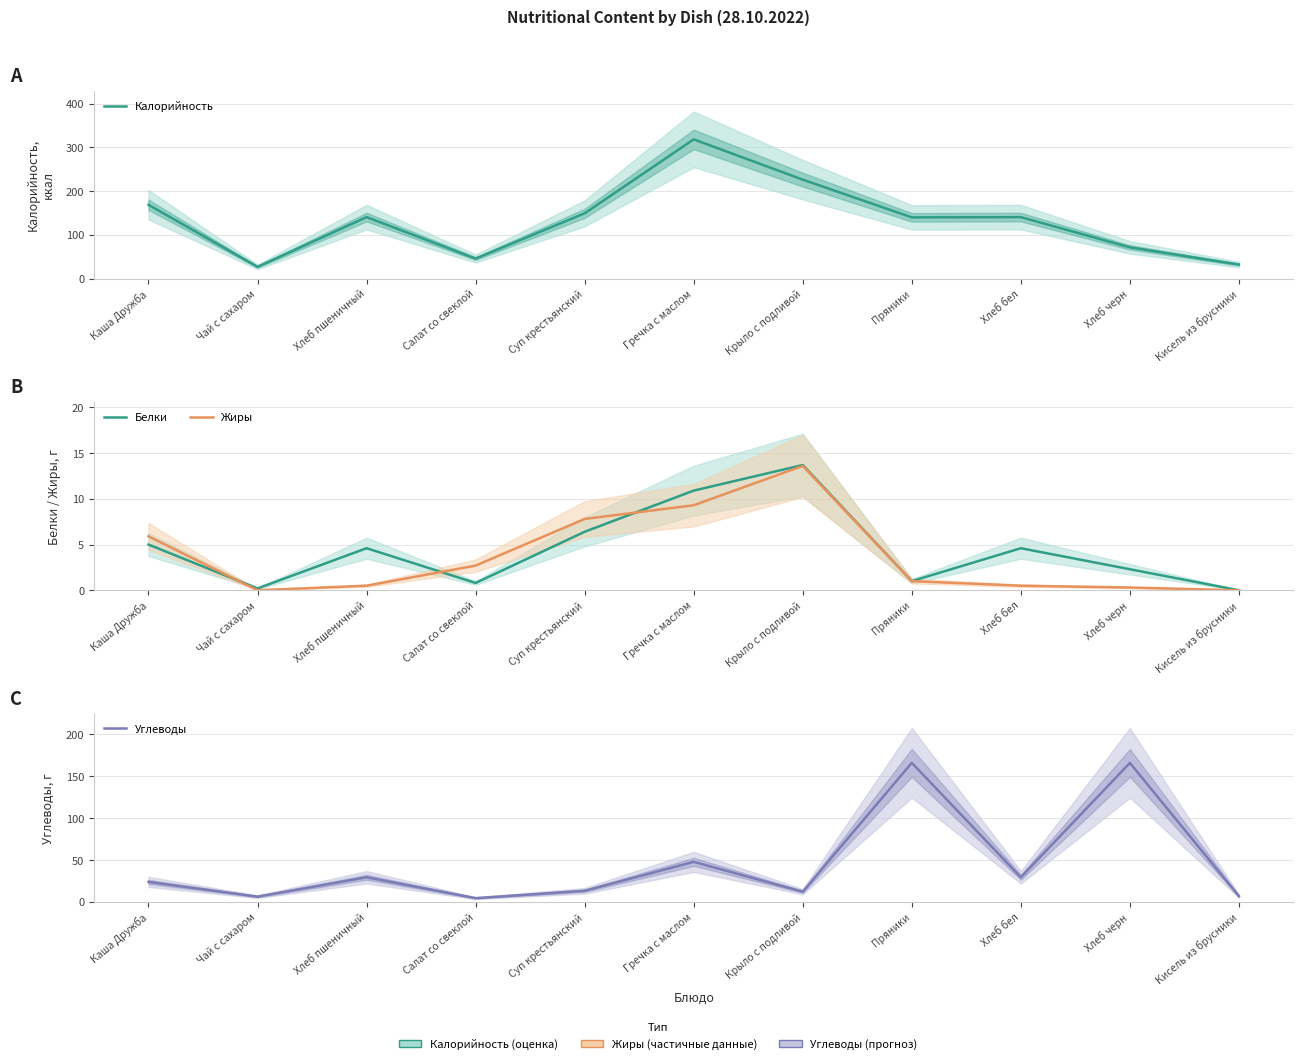

What are all the series names shown in the legend?

Калорийность, Белки, Жиры, Углеводы